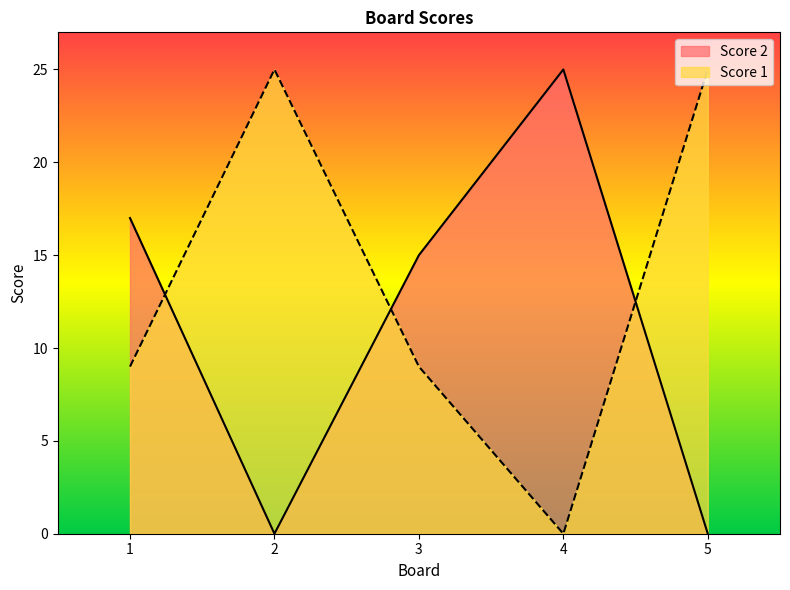

What is the total value across all series at 4?

25